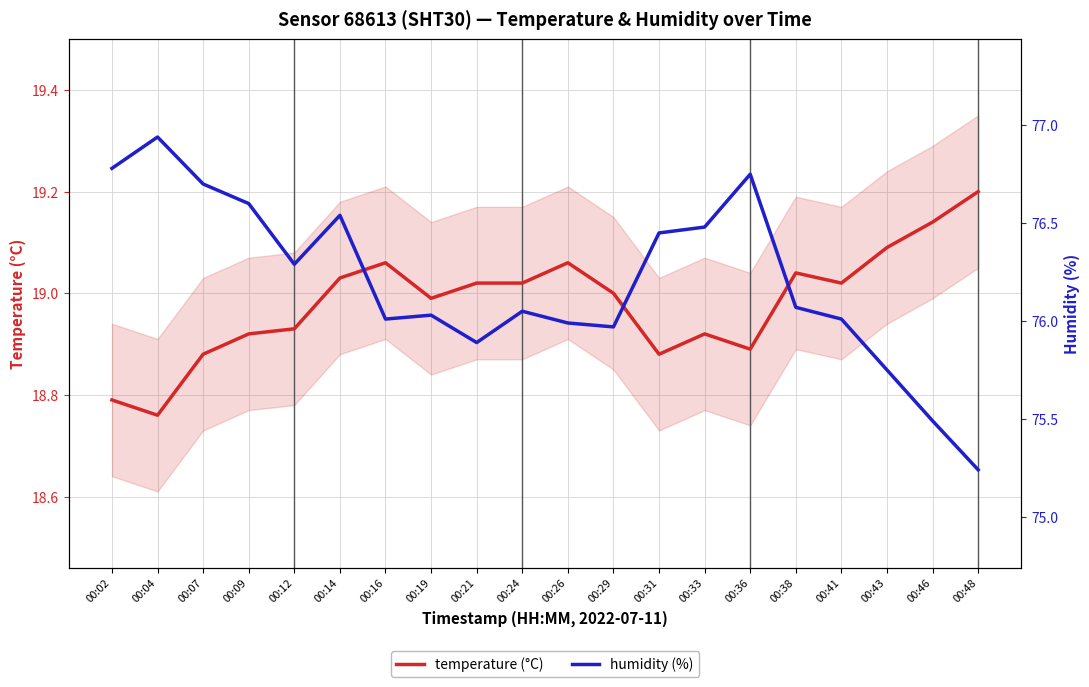

What is the value of the humidity point at the 4th from the left?

76.6